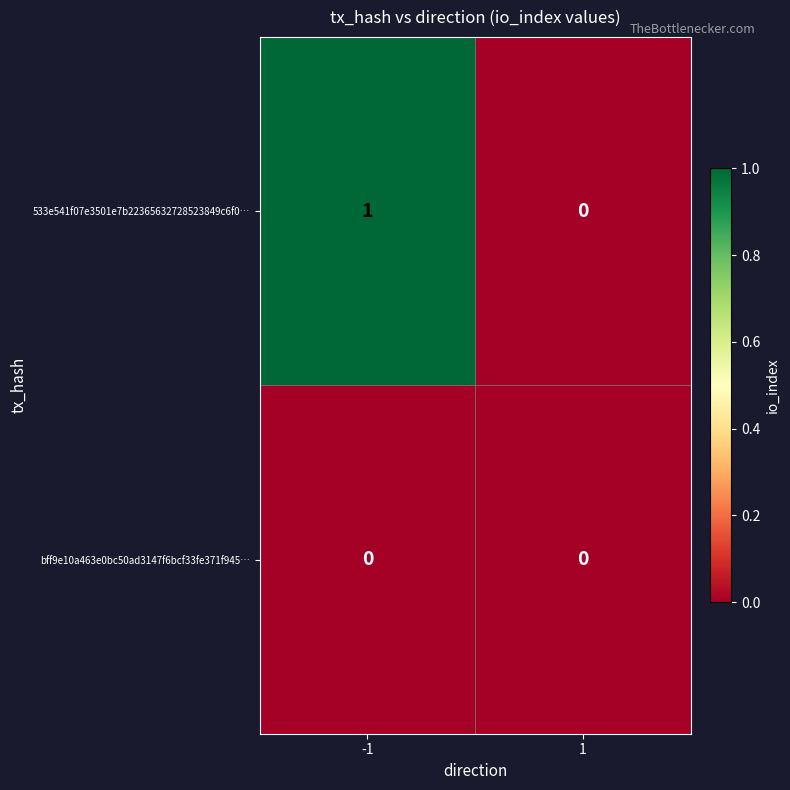

Is the value of 533e541f07e3501e7b22365632728523849c6f0… at -1 greater than the value of bff9e10a463e0bc50ad3147f6bcf33fe371f945… at -1?

Yes